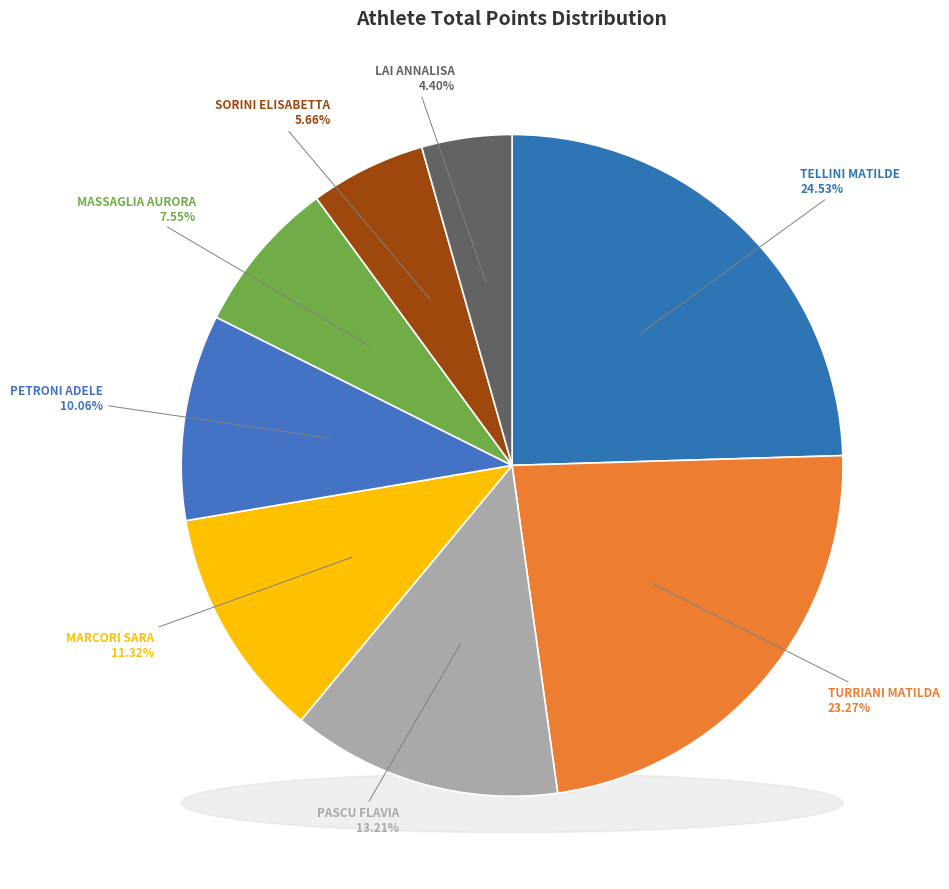

What is the ratio of the value at MASSAGLIA AURORA to the value at TURRIANI MATILDA?

0.3